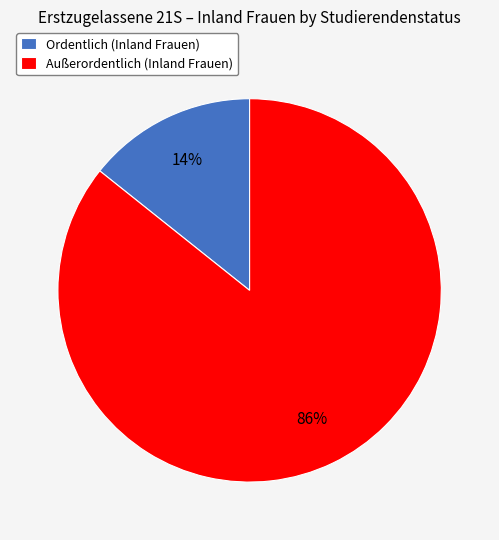

Combined, do Außerordentlich (Inland Frauen) and Ordentlich (Inland Frauen) account for over 50%?

Yes